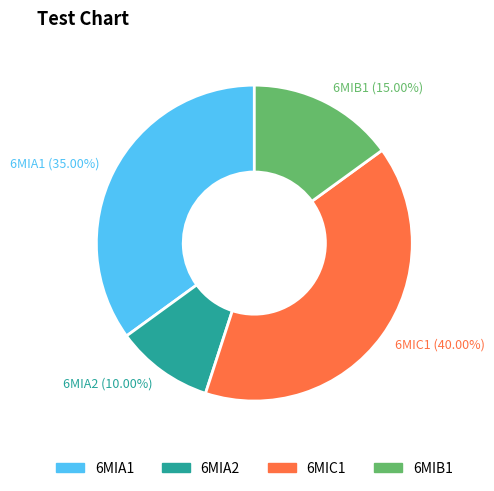

Is it true that 6MIB1 is 15% of the pie?

True